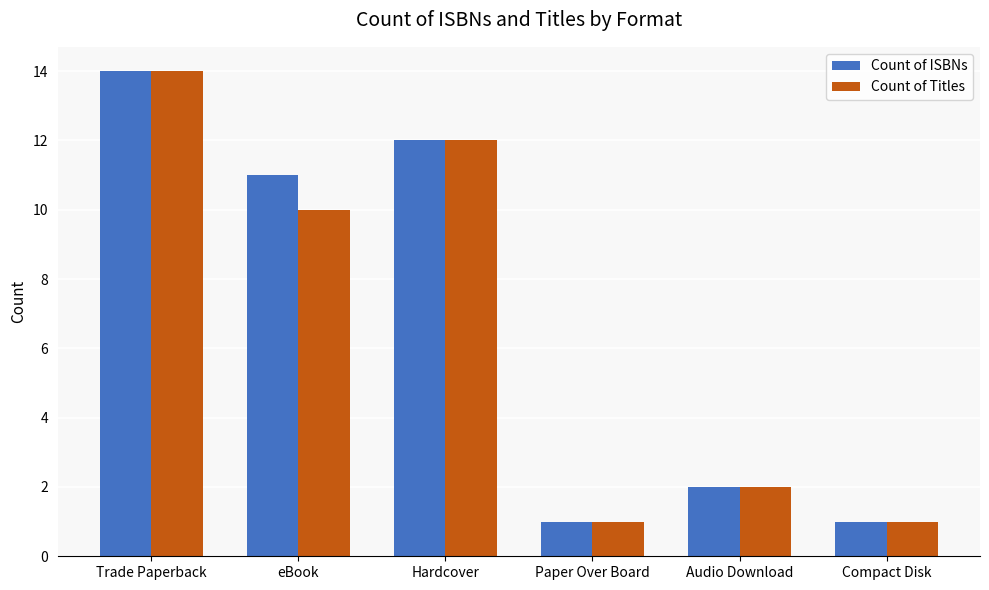

What is the minimum value shown in the chart?

1